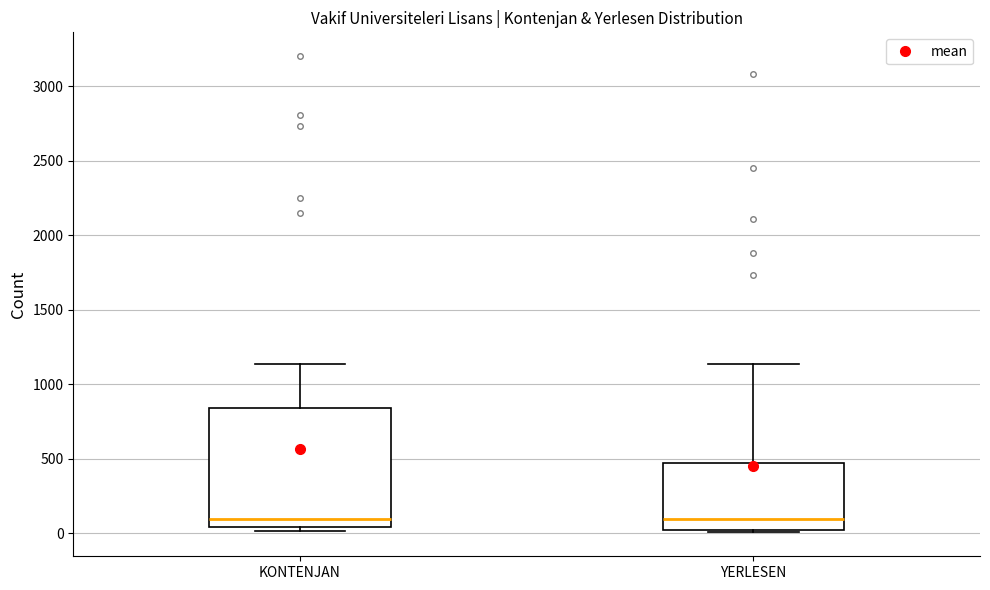

Reading left to right, read every box against the y-axis: the position of its median line, the range the box covers, and the ends of its whiskers. The values are not printed on the chart, so give them approximately, as read against the axis.

KONTENJAN: median 100, box 50 to 850, whiskers 0 to 1150
YERLESEN: median 100, box 0 to 450, whiskers 0 (just below the box's lower edge) to 1150